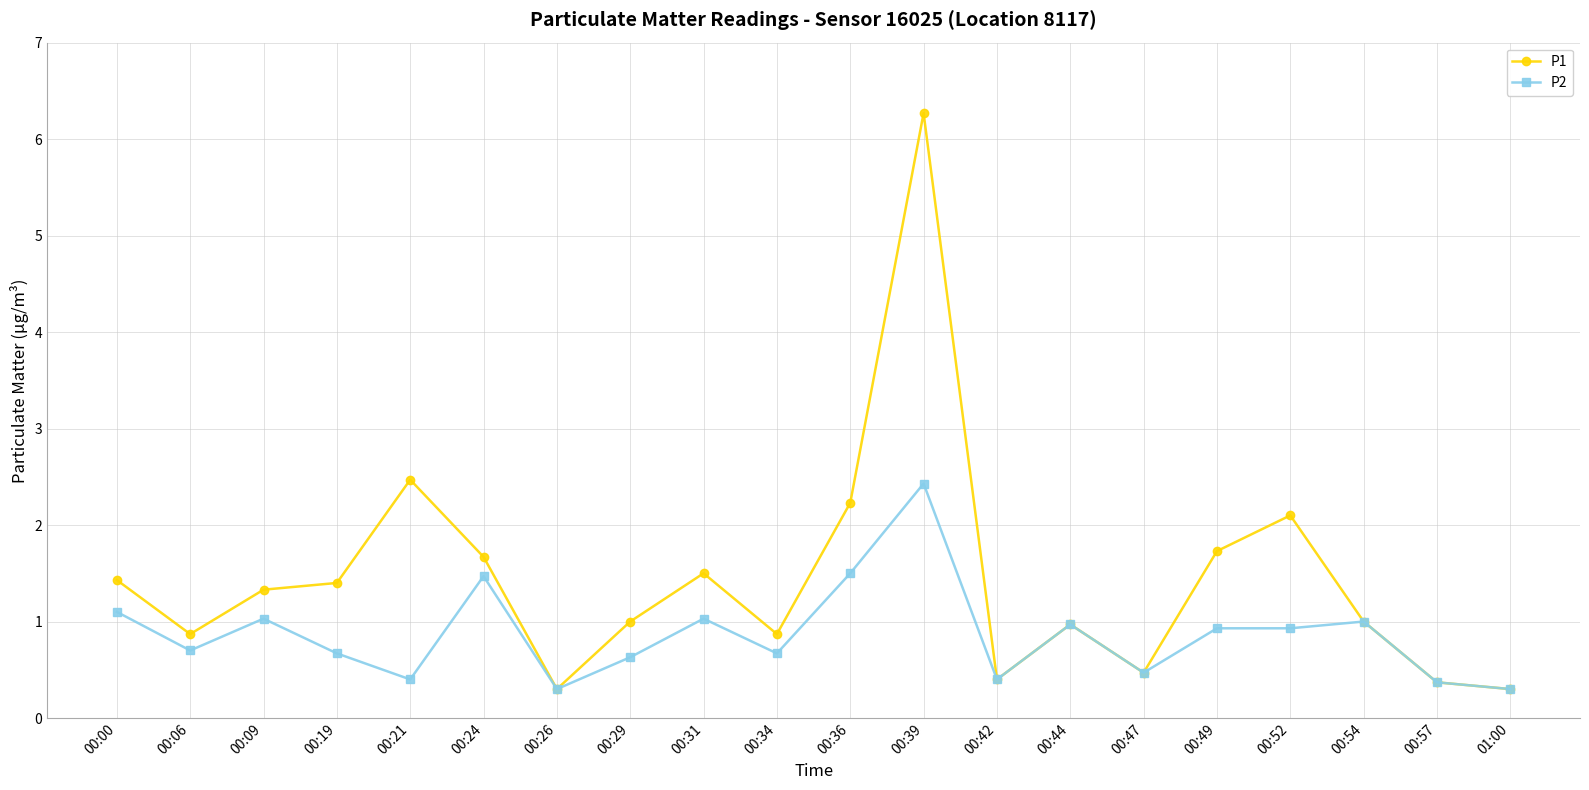

Where is P1 nearest to the value 3?

00:21